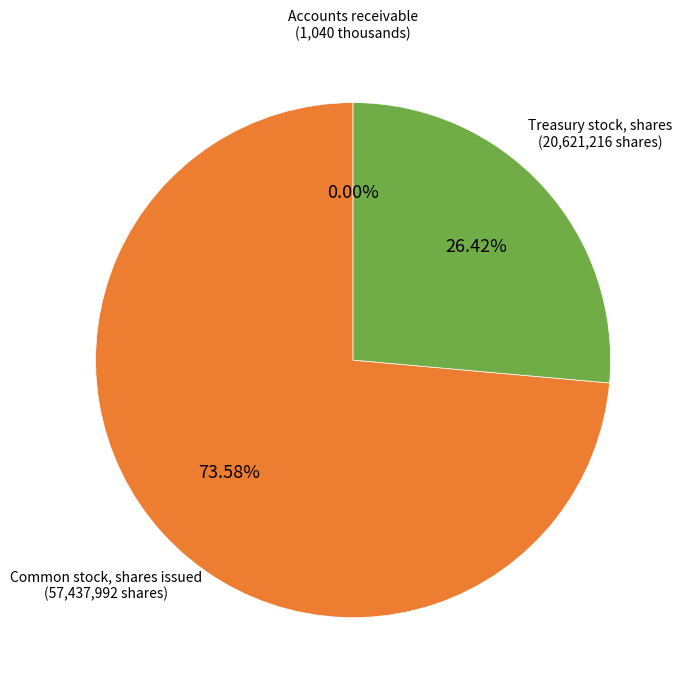

Is there a majority slice in this chart?

Yes